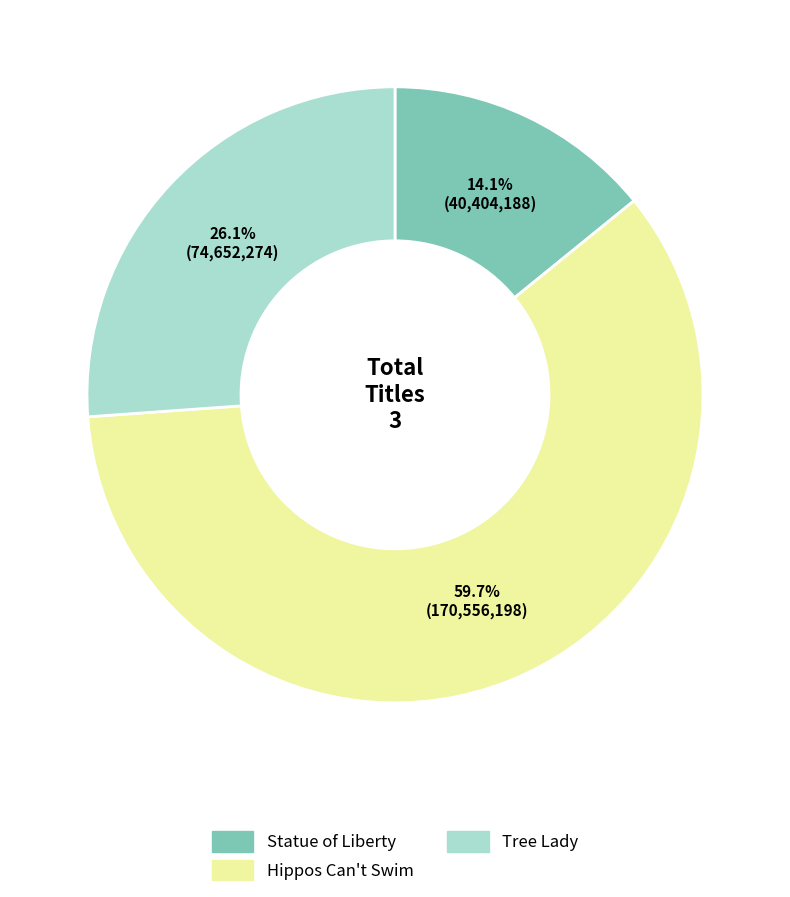

To the nearest percent, what is the combined percentage of Tree Lady and Hippos Can't Swim?

86%